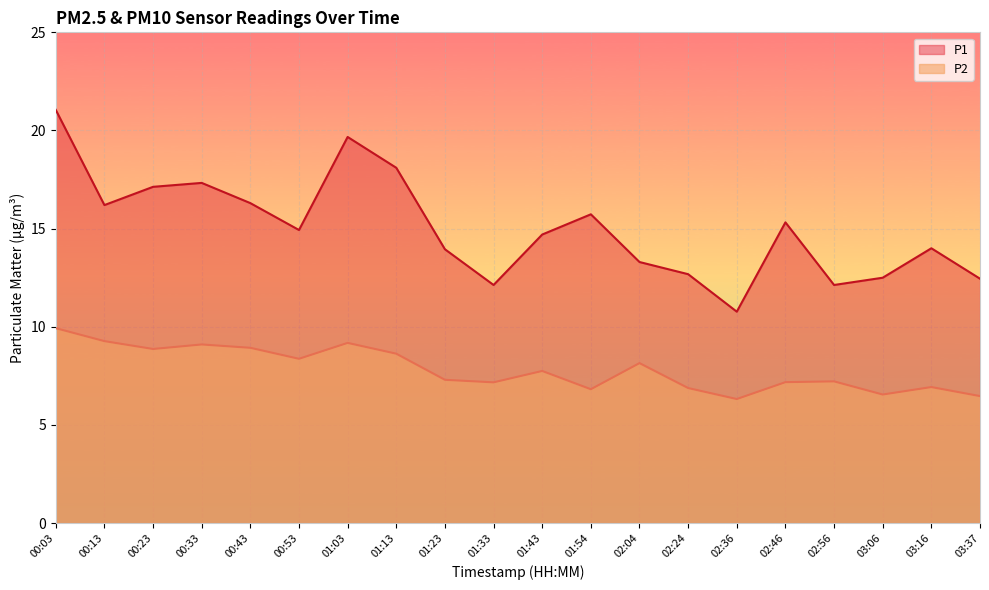

Is the value of P2 at 00:03 greater than the value of P1 at 01:13?

No